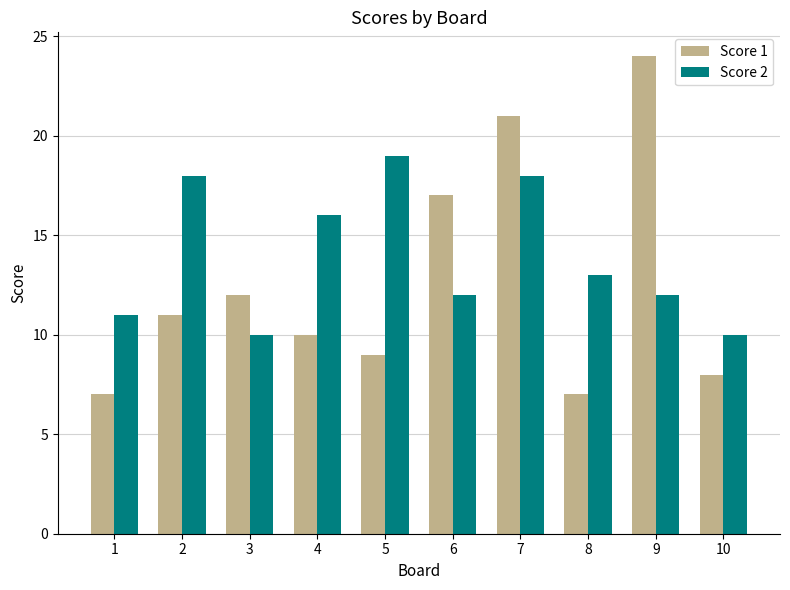

At how many categories does at least one series exceed 9?

10